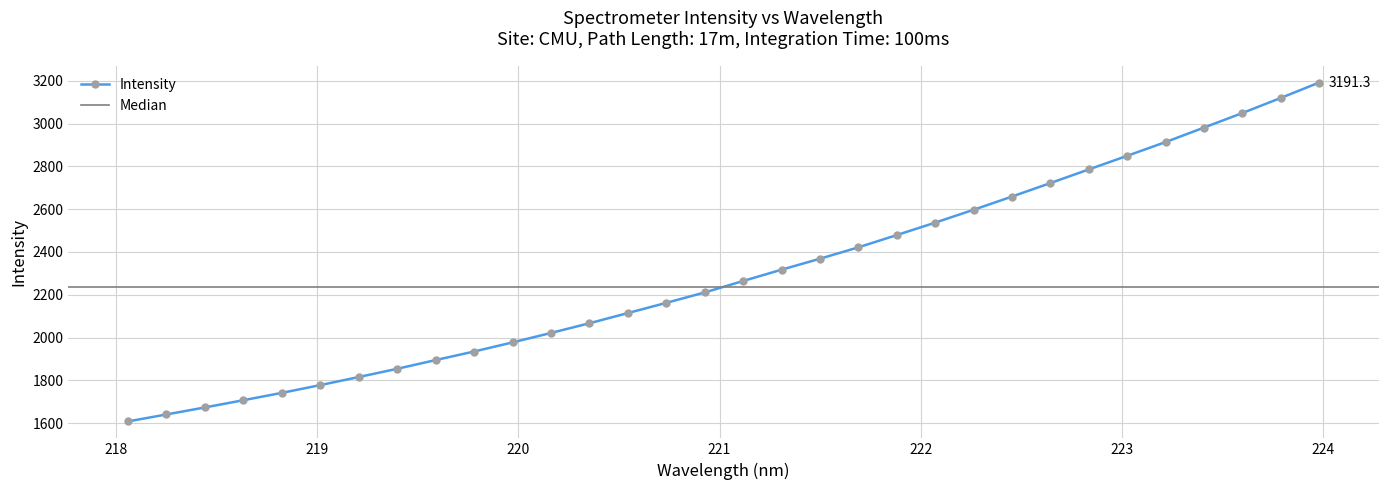

Approximately how many times larger is the value at 220.3533 compared to 223.408?

0.7